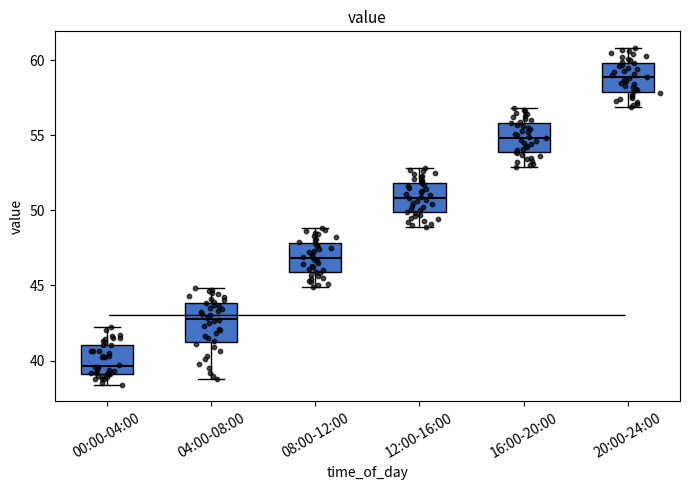

Reading left to right, read every box against the y-axis: the position of its median line, the range the box covers, and the ends of its whiskers. The values are not printed on the chart, so give them approximately, as read against the axis.

00:00-04:00: median 39.5, box 39.0 to 41.0, whiskers 38.5 to 42.0
04:00-08:00: median 43.0, box 41.5 to 44.0, whiskers 39.0 to 45.0
08:00-12:00: median 47.0, box 46.0 to 48.0, whiskers 45.0 to 49.0
12:00-16:00: median 51.0, box 50.0 to 52.0, whiskers 49.0 to 53.0
16:00-20:00: median 55.0, box 54.0 to 56.0, whiskers 53.0 to 57.0
20:00-24:00: median 59.0, box 58.0 to 60.0, whiskers 57.0 to 61.0